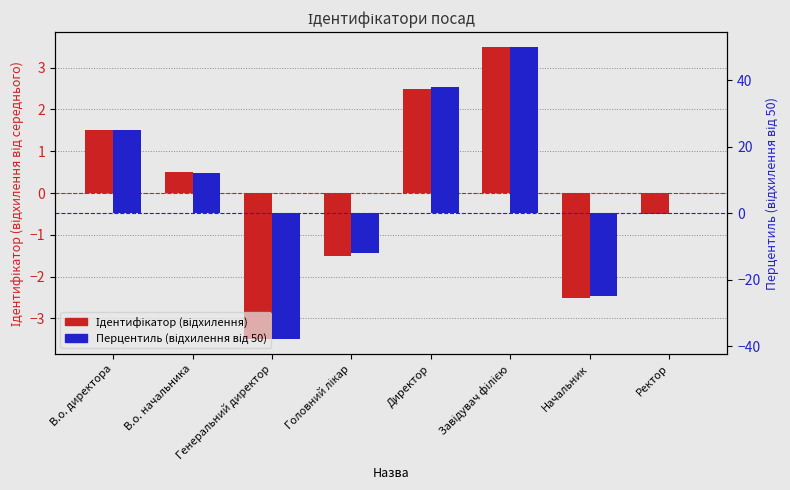

The value of Перцентиль (відхилення від 50) at Начальник is -25.0. True or false?

True